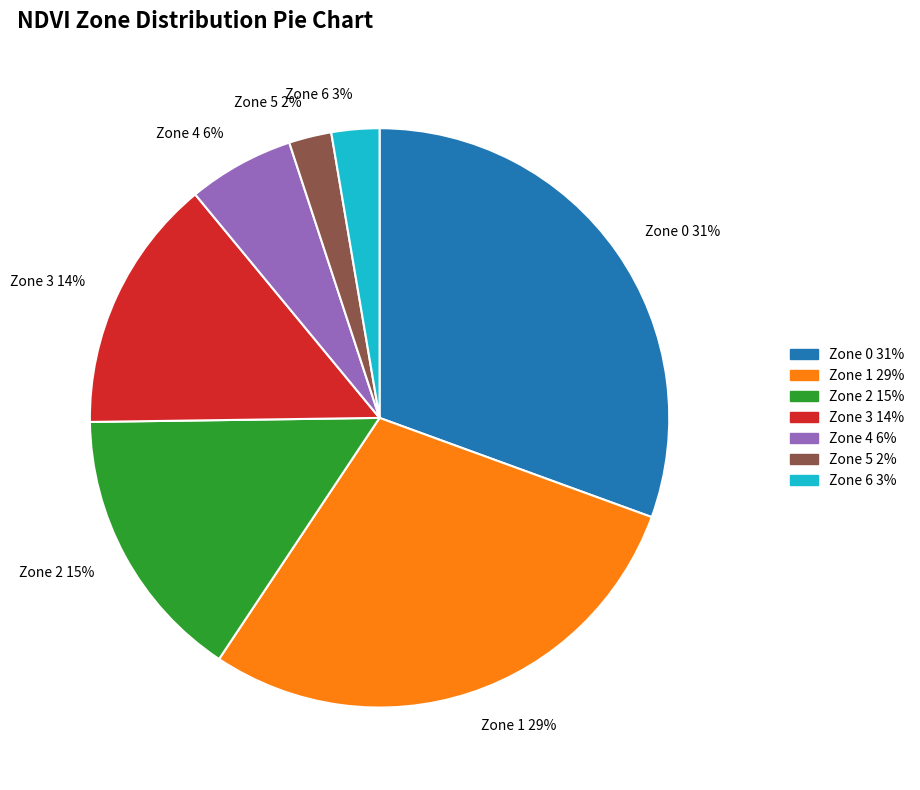

What is the largest slice in the pie chart?

Zone 0